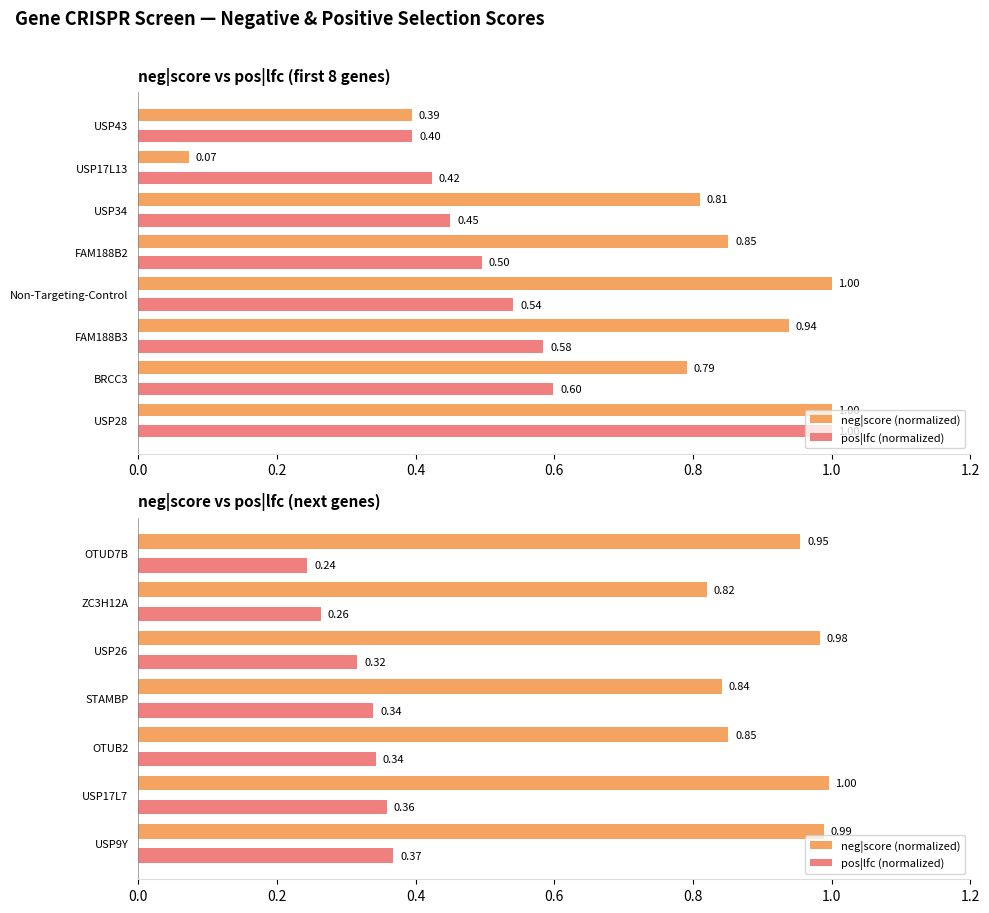

Which series has the largest total across all categories?

neg|score (normalized)